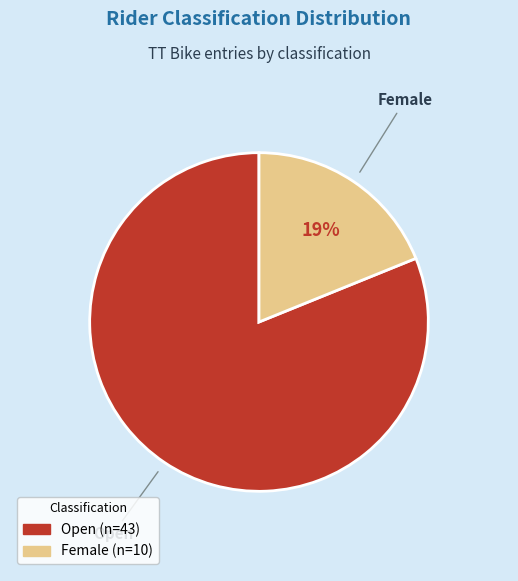

To the nearest percent, what is the average slice percentage?

50%